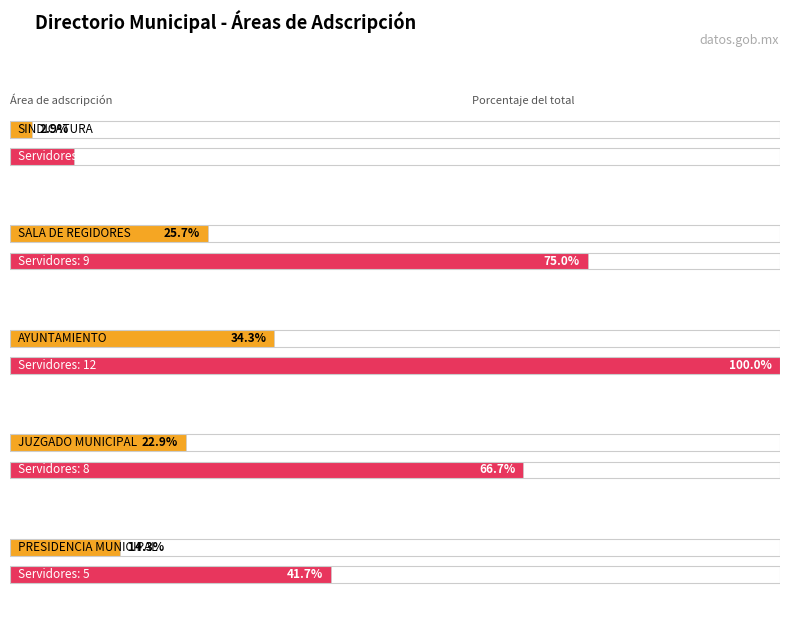

Which category has the lowest value across all series?

SINDICATURA